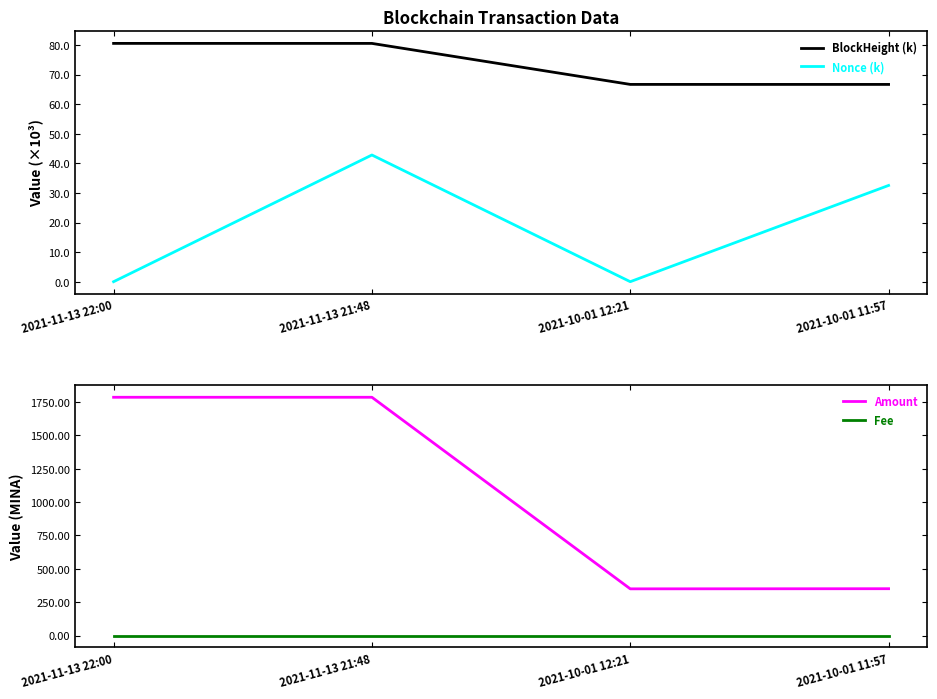

What is the maximum value for BlockHeight (k)?

80.5